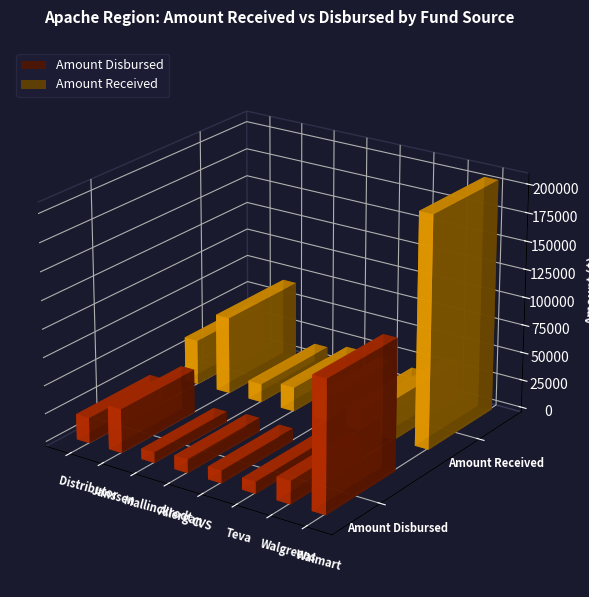

Rank the series by their average value, from lowest to highest.

Amount Disbursed, Amount Received